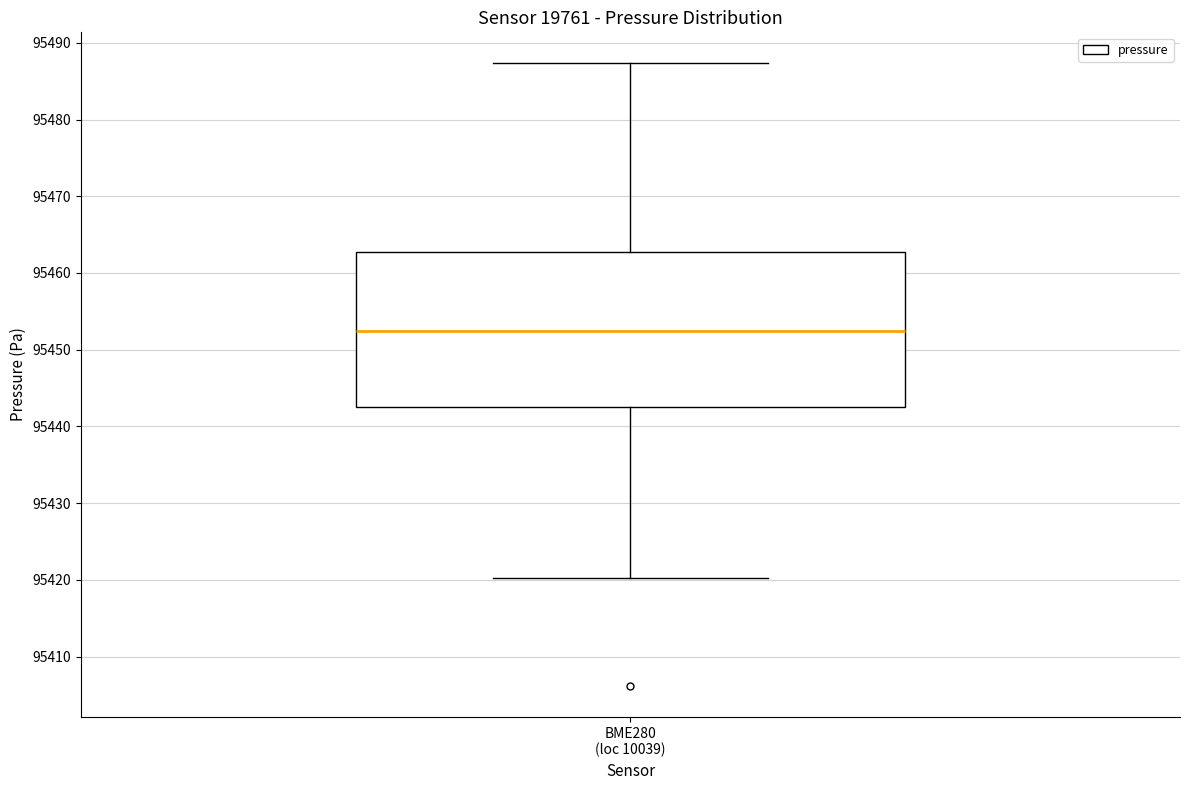

Transcribe this box plot: give where the median line is, the range the box spans, and where the two whiskers end, as read against the y-axis. The values are not printed on the chart, so give them approximately, as read against the axis.

median 95452, box 95443 to 95463, whiskers 95420 to 95487